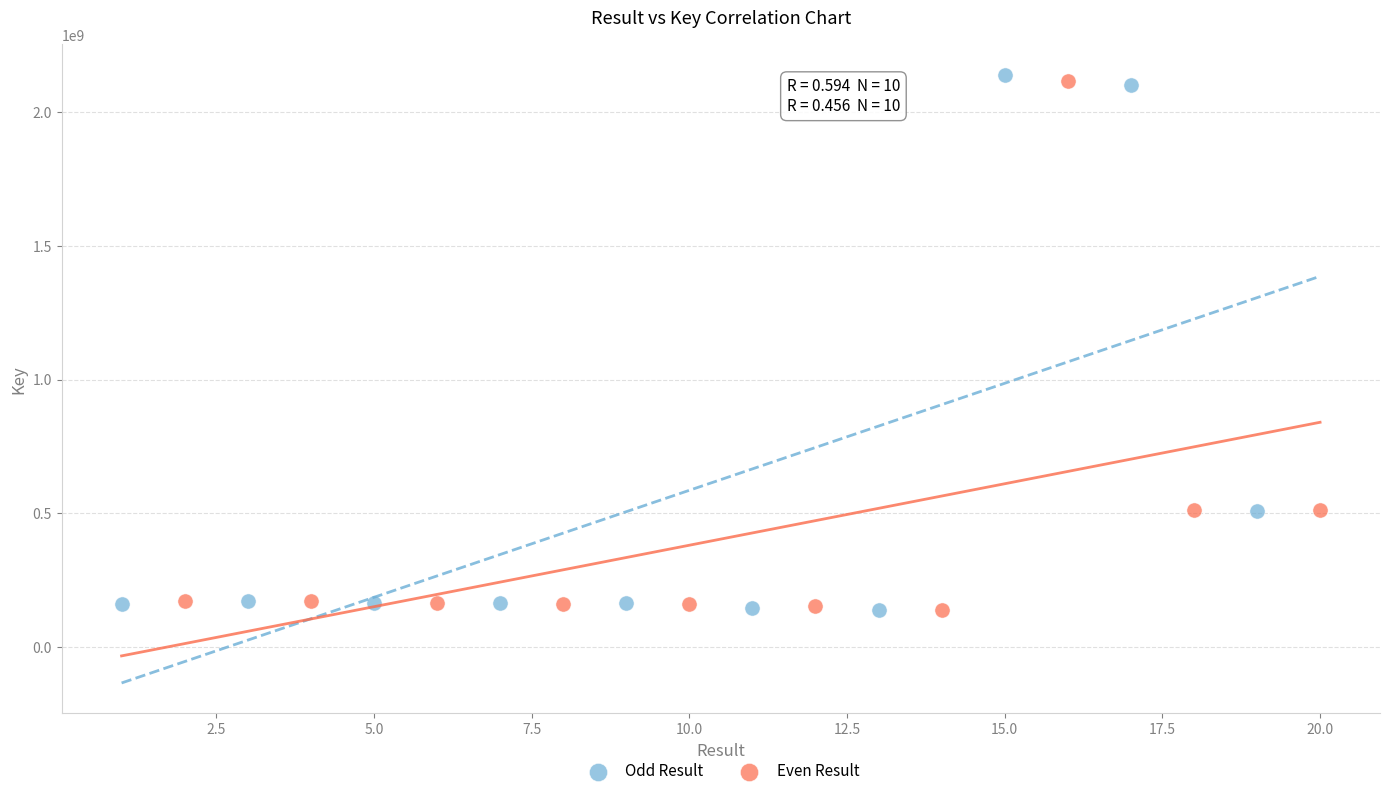

Which series has the widest spread of Y values?

Odd Result